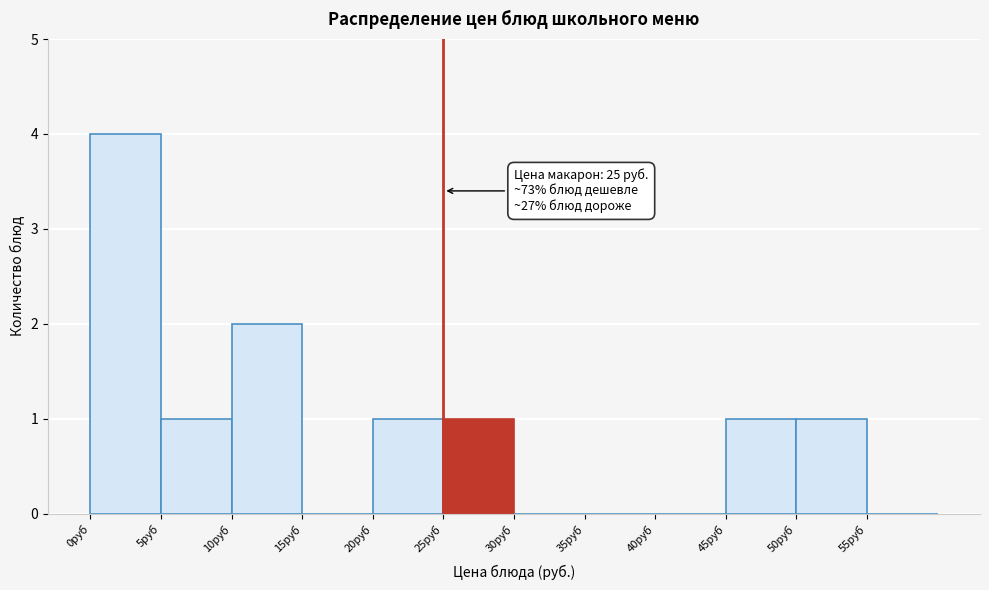

Over which range of the x-axis is the bar tallest?

0 to 5